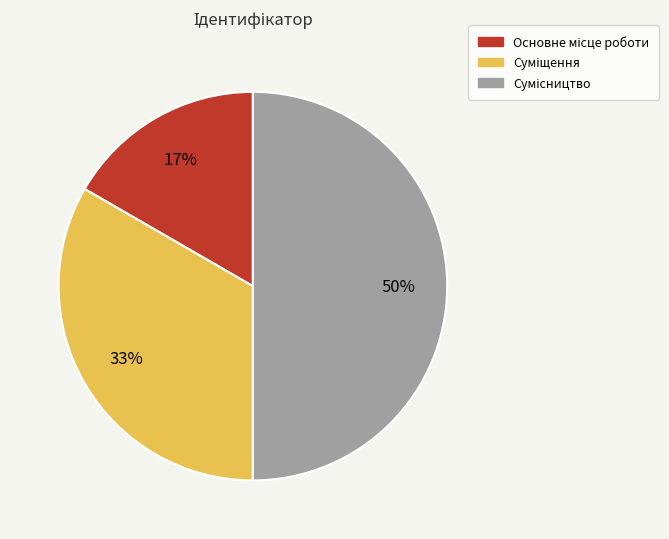

To the nearest percent, what is the average slice percentage?

33%